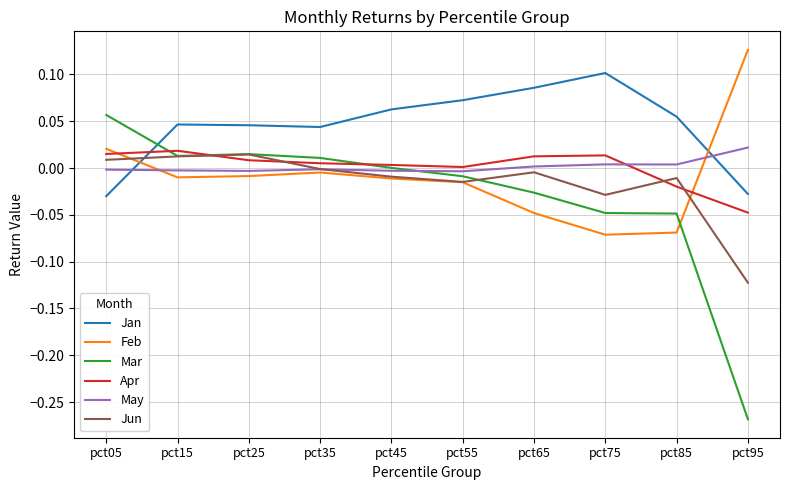

The value of Jan at pct75 is 0.1. True or false?

True